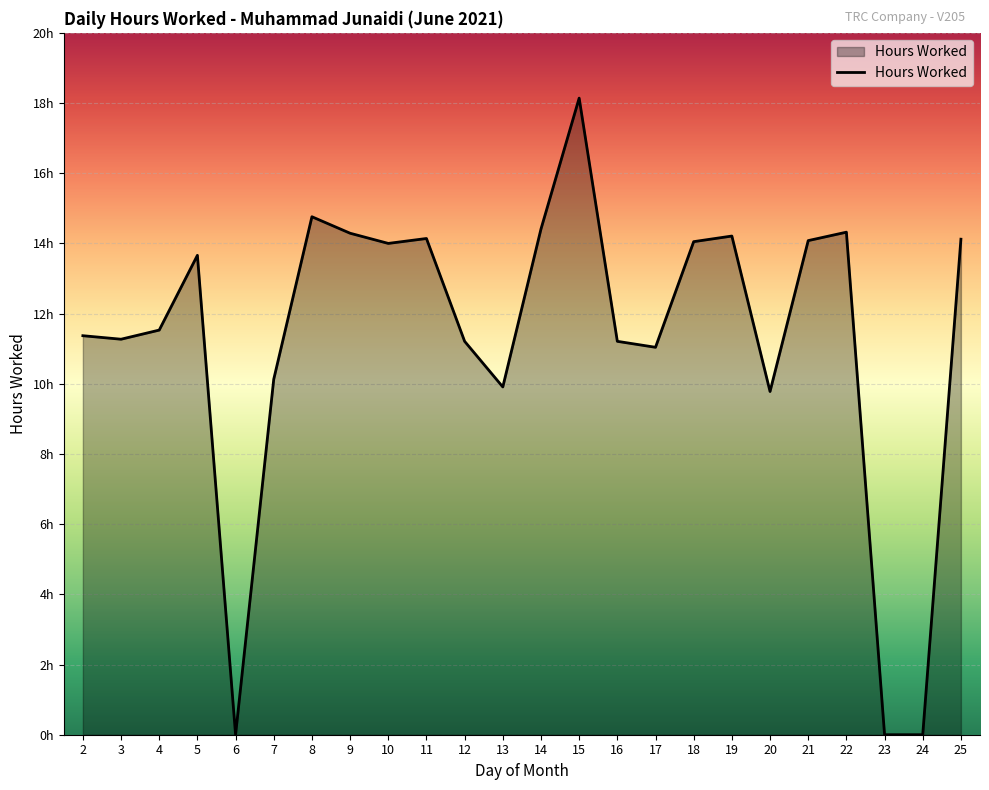

Read the value at 9.

14.3